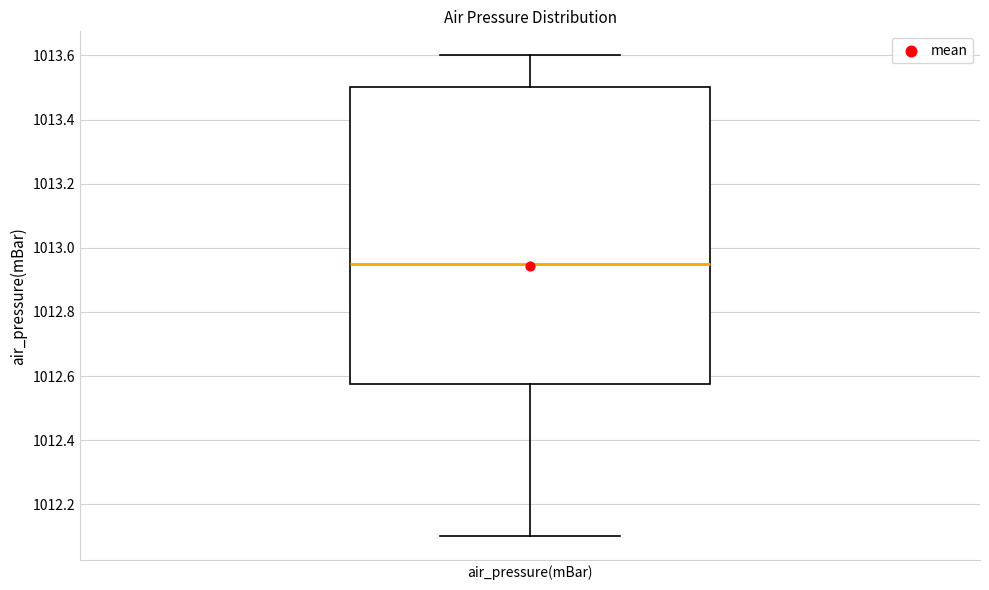

Read this box plot against the y-axis: the position of the median line, the range covered by the box, and the ends of both whiskers. The values are not printed on the chart, so give them approximately, as read against the axis.

median 1012.96, box 1012.58 to 1013.50, whiskers 1012.10 to 1013.60